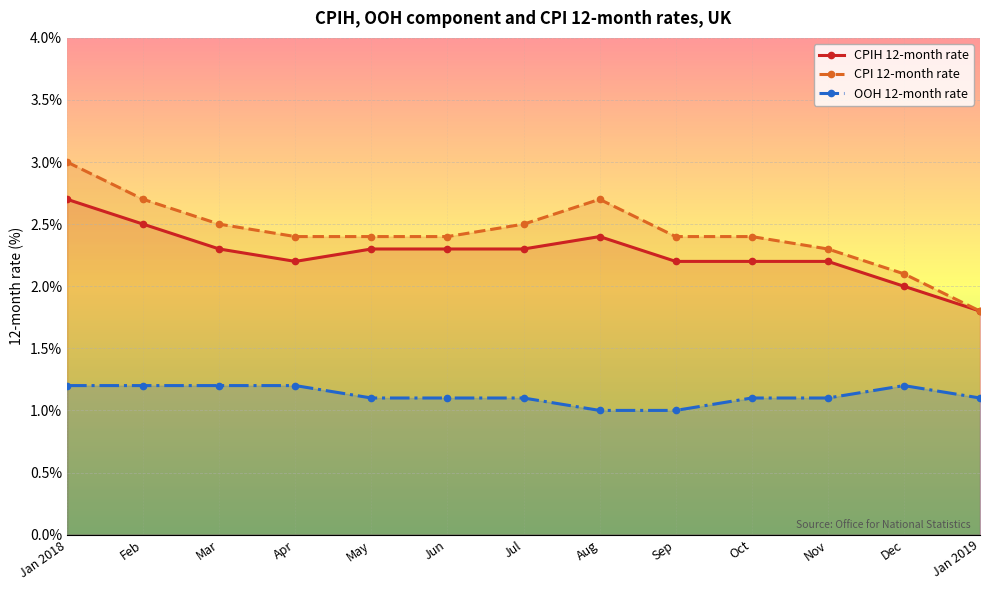

At which category is the sum across all series the highest?

Jan 2018